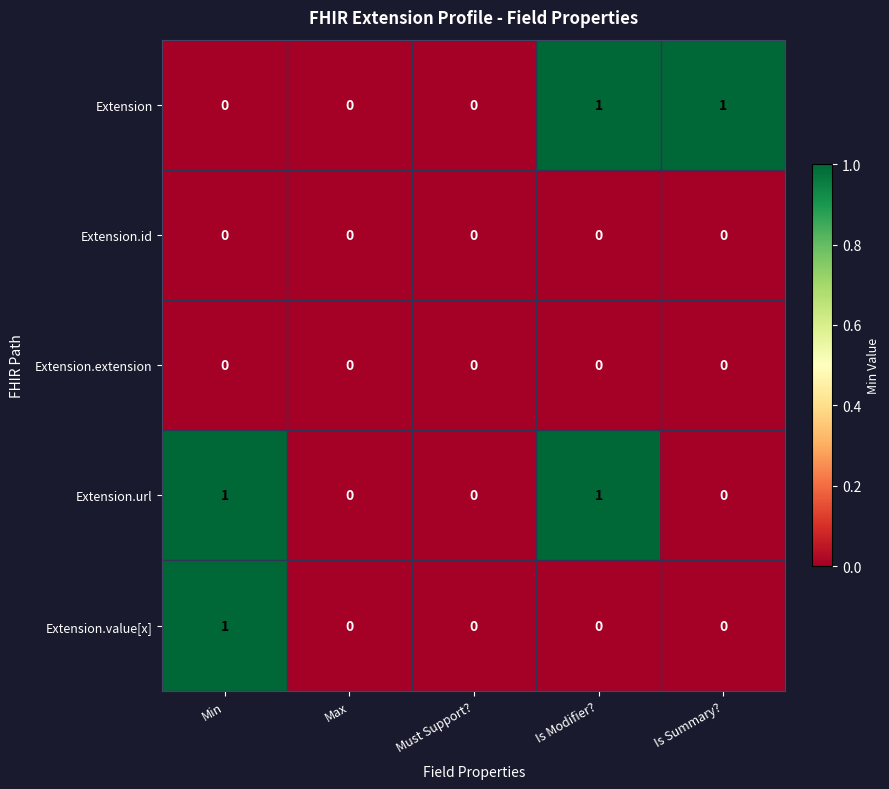

Count the Extension values in the range 0 to 1.

5